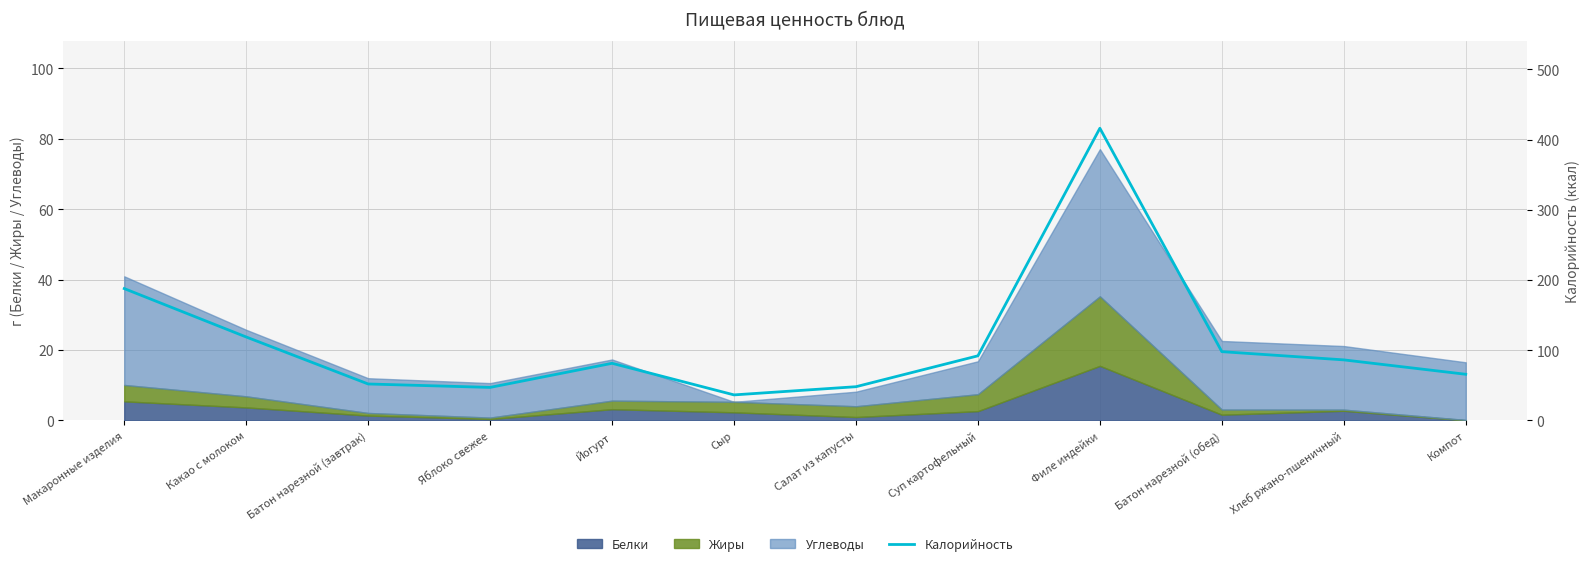

Is it true that the value at Суп картофельный is 92.0?

True